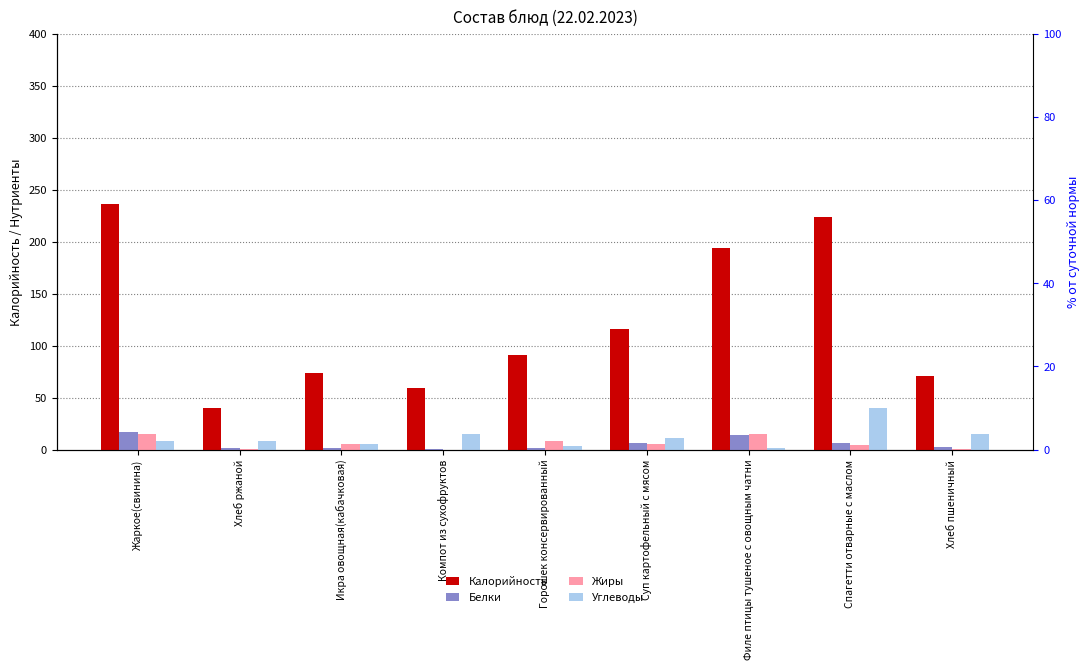

What is the total value across all series at Хлеб пшеничный?

87.8